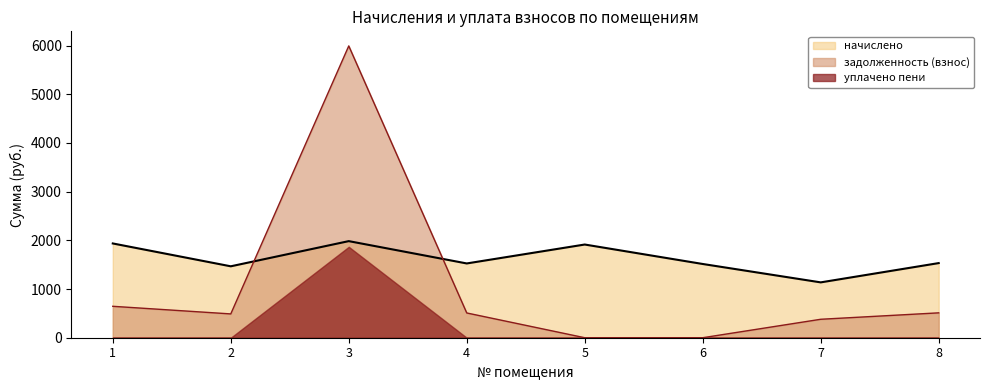

At which category does задолженность (взнос) reach its first local peak?

3